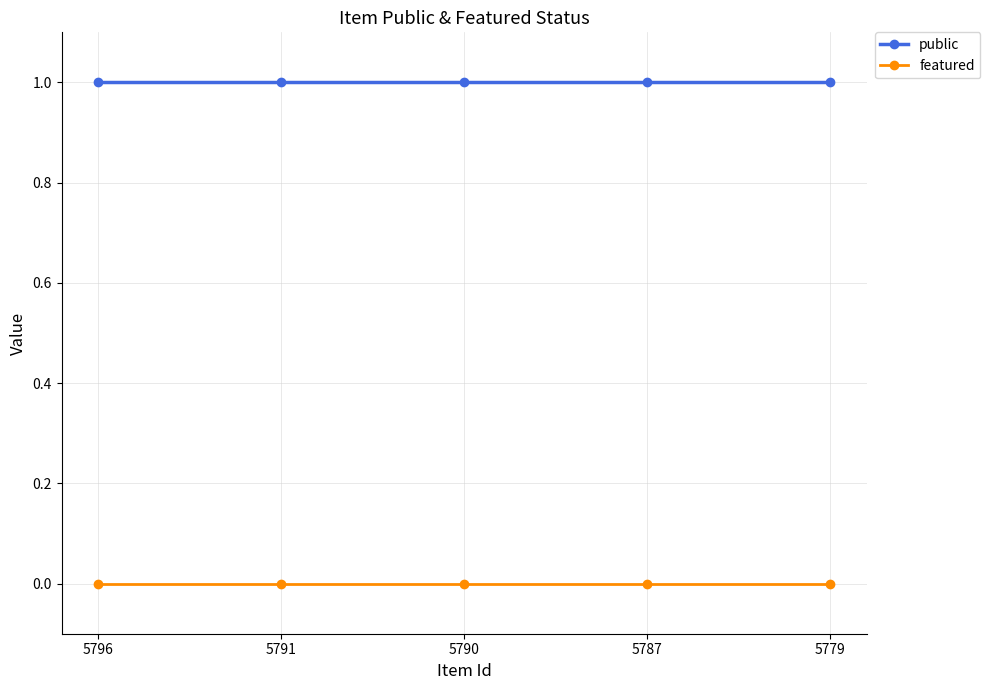

What is the total value across all series at 5787?

1